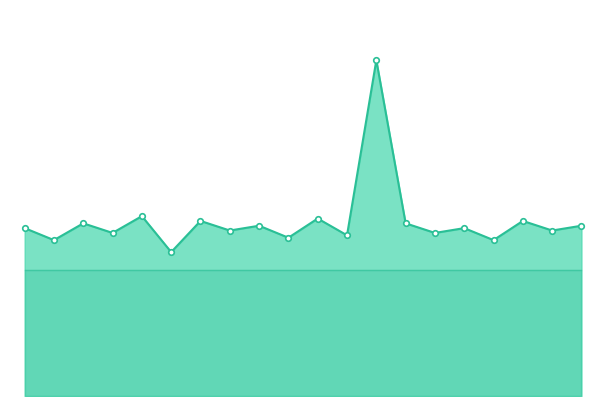

True or false: Định mức/100km and Số nhiên liệu xăng A95 intersect in this chart.

False